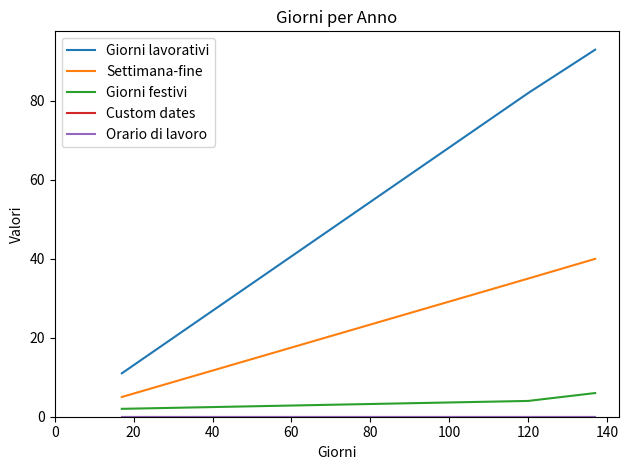

How many lines are shown in the chart?

5